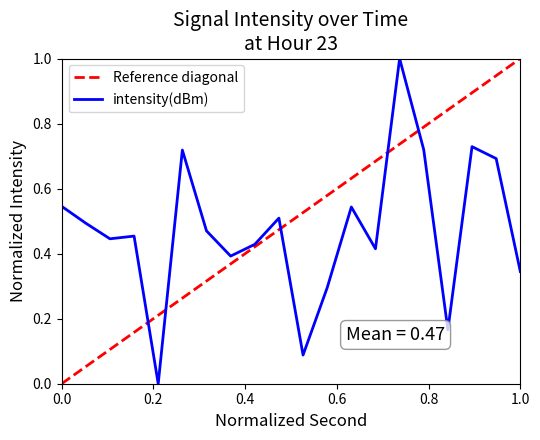

What is the maximum value shown in the chart?

1.0